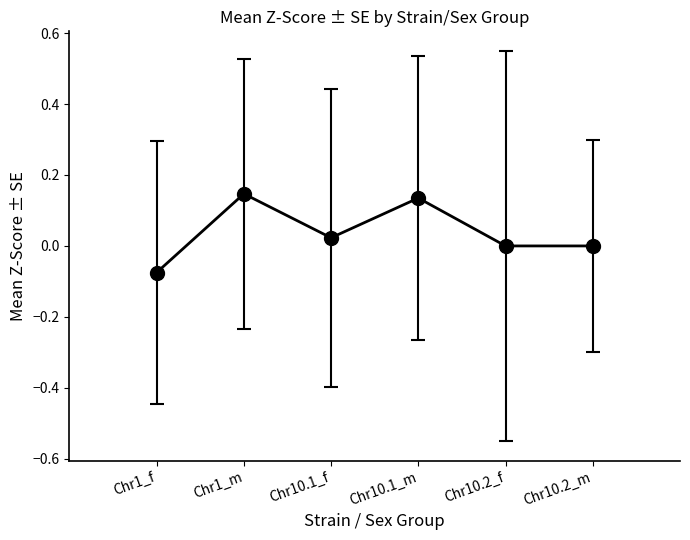

What position from the right is Chr1_f?

6